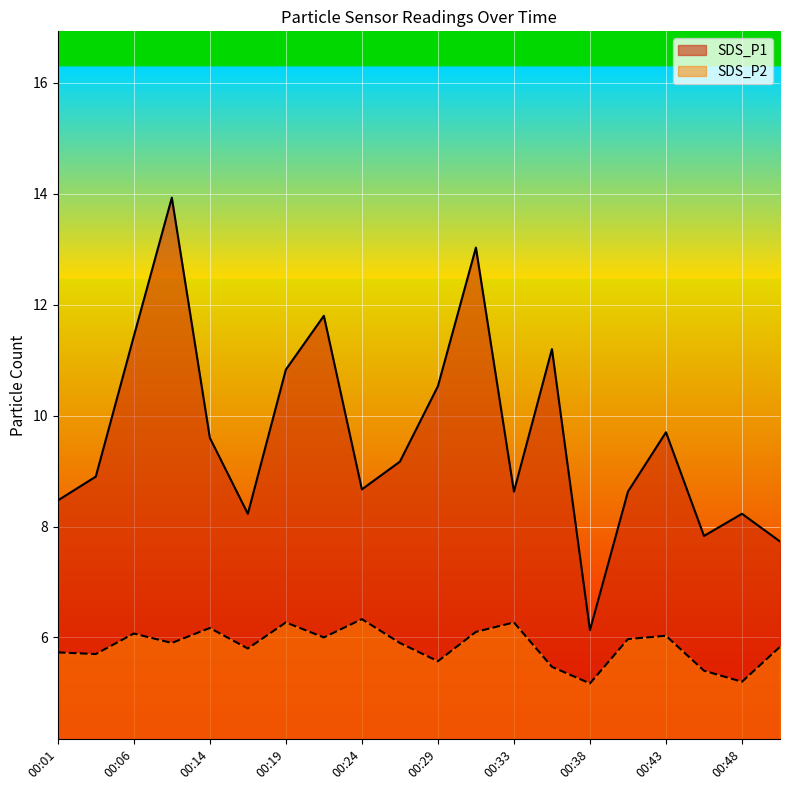

Which category has the highest value in the SDS_P2 series?

00:24